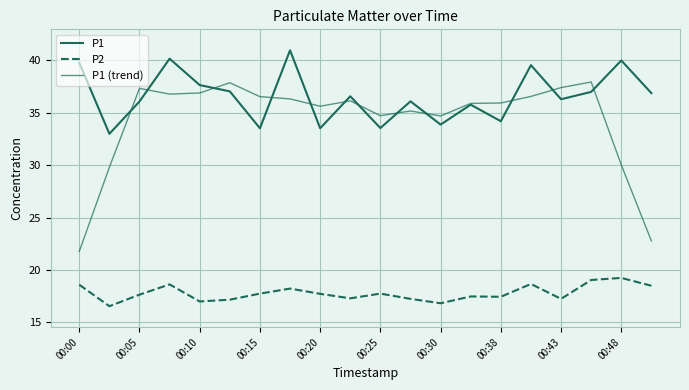

Which series has the largest total across all categories?

P1